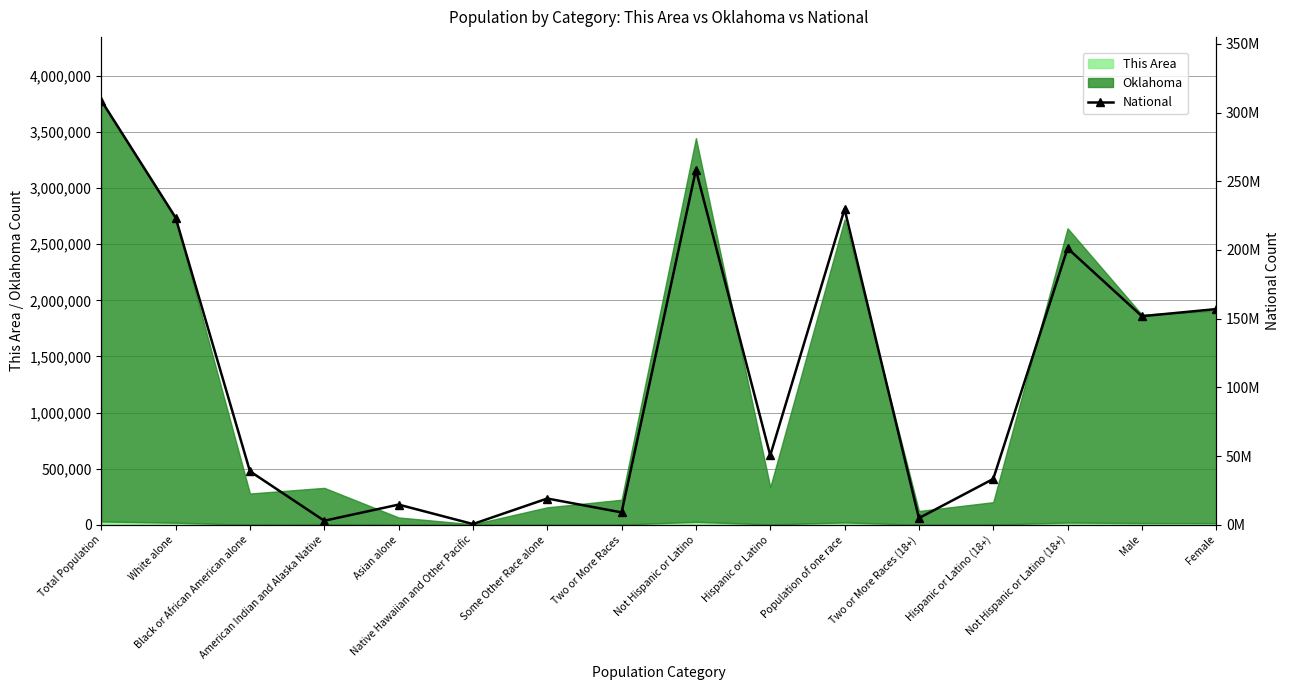

What is the approximate value at Not Hispanic or Latino (18+), to the nearest 10?

201217370